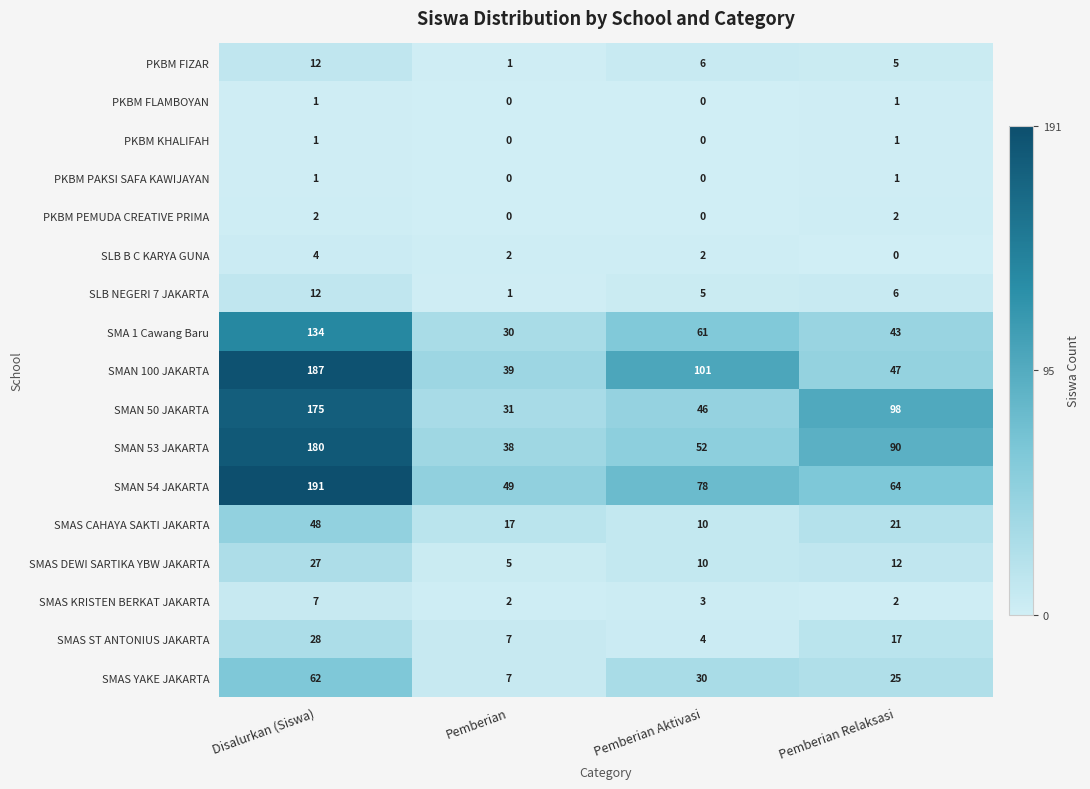

The SMAN 54 JAKARTA series shows 191 at Disalurkan (Siswa). True or false?

True